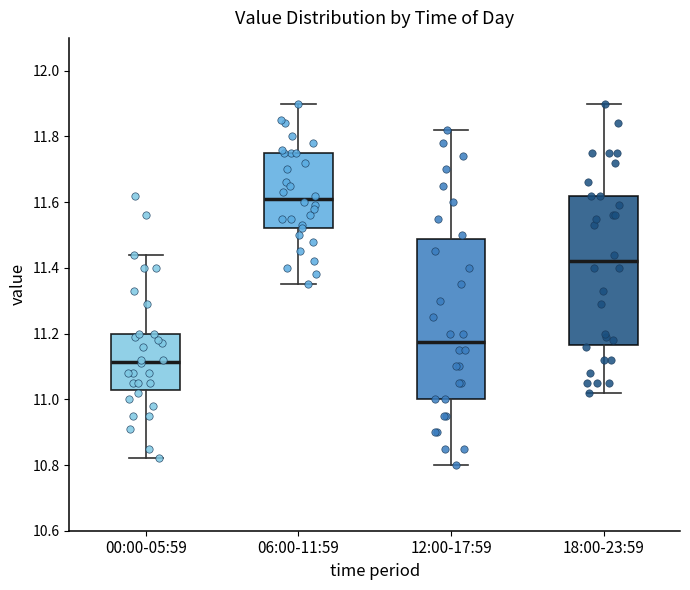

Which box's median line is the lowest?

00:00-05:59